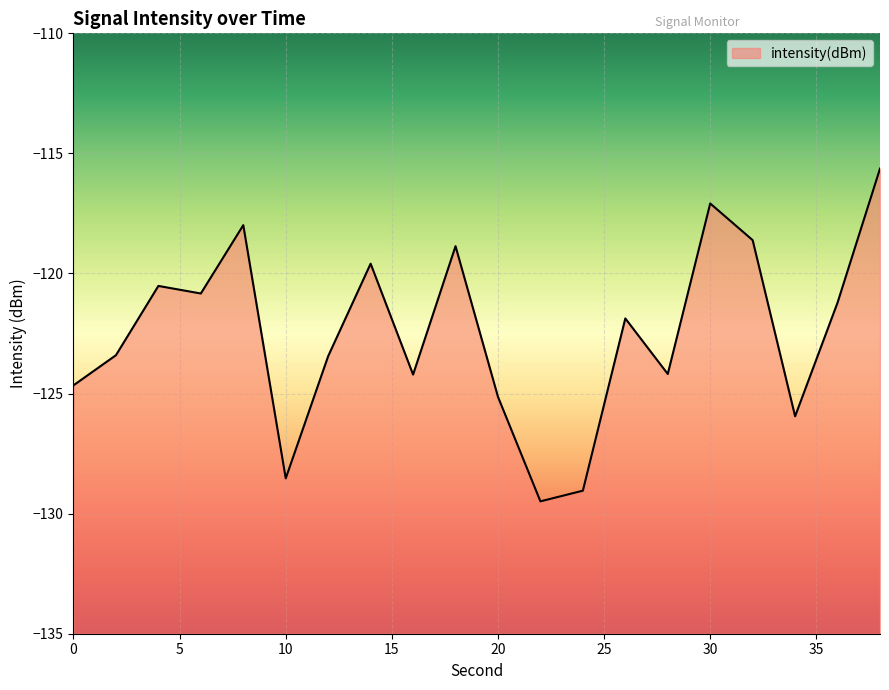

How many points are higher than both their immediate neighbors (excluding endpoints)?

6